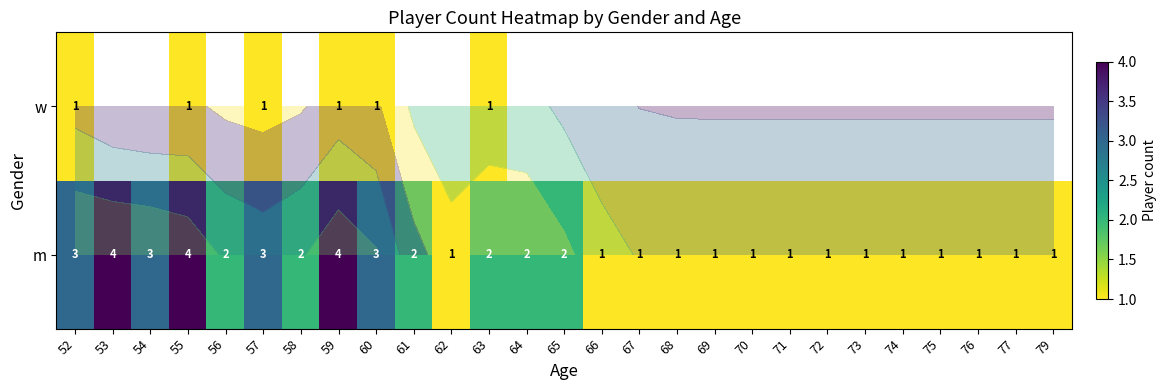

The m series shows 2.0 at 61. True or false?

True